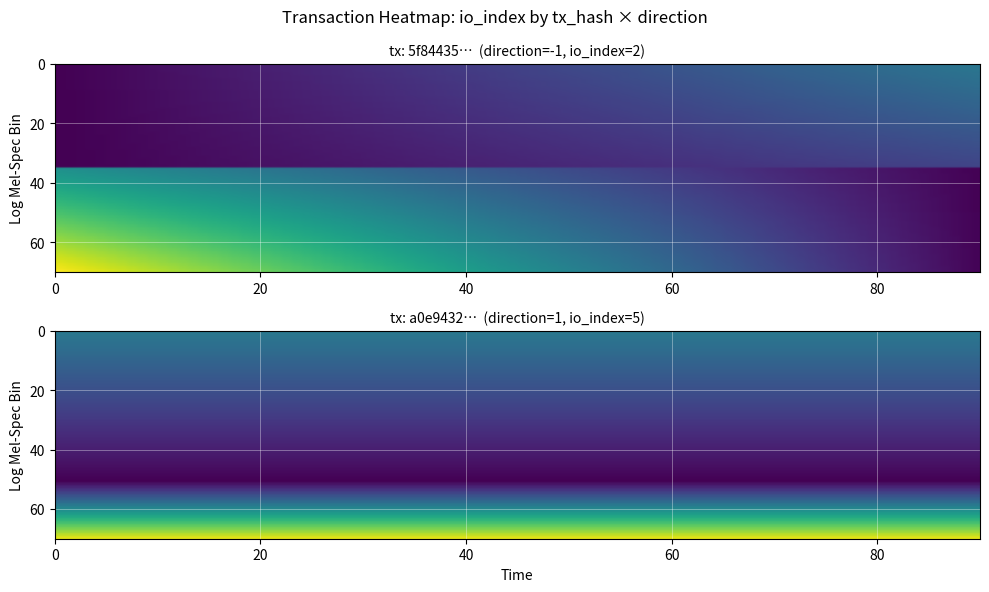

How many distinct data groups are displayed?

2